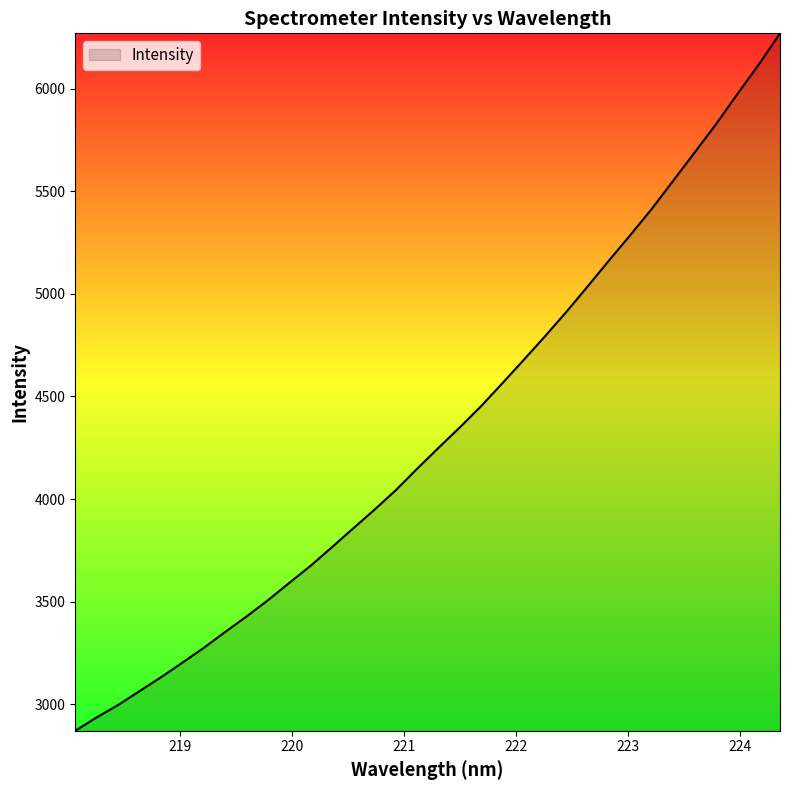

What is the smallest value displayed?

2870.5